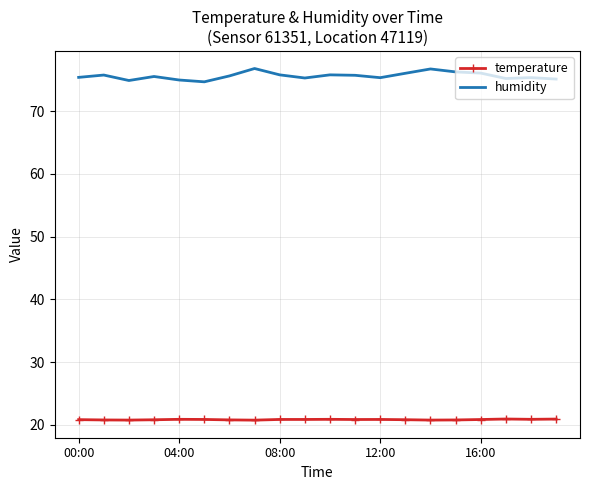

True or false: humidity and temperature cross at least once.

False